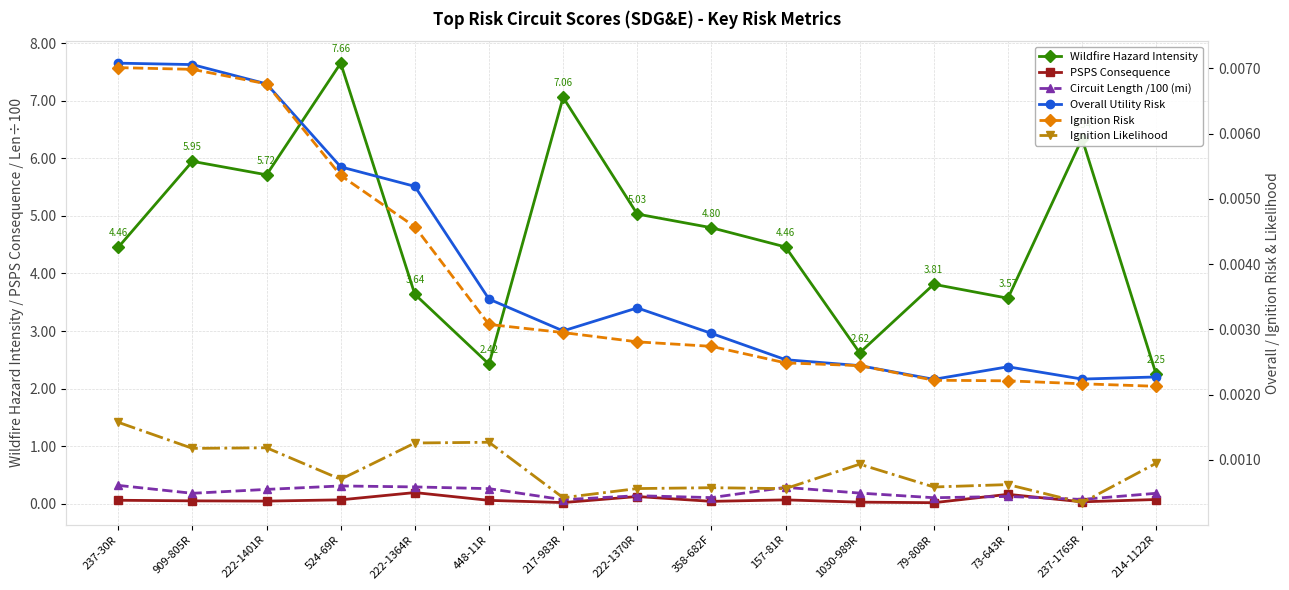

At which label does Wildfire Hazard Intensity first exceed 4?

237-30R